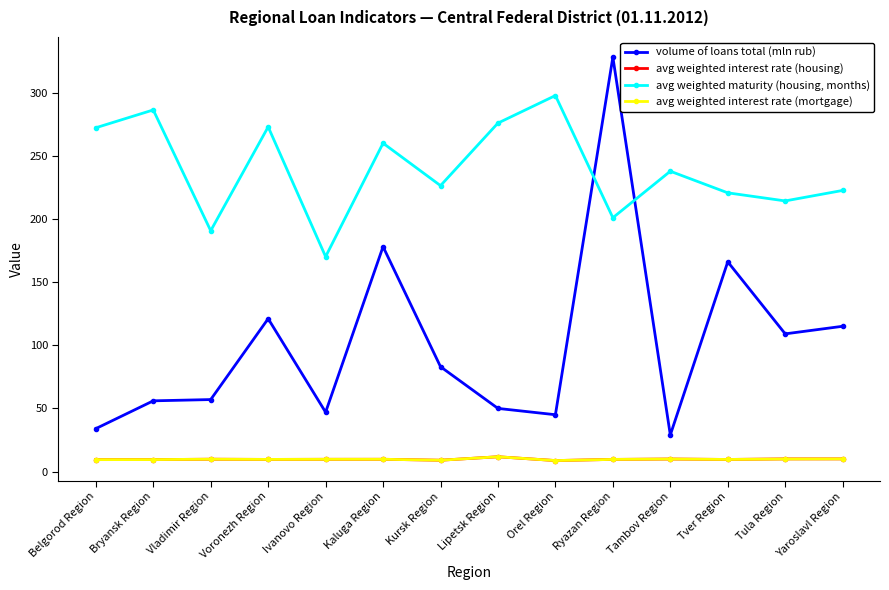

The avg weighted interest rate (housing) series shows 11.7 at Lipetsk Region. True or false?

True